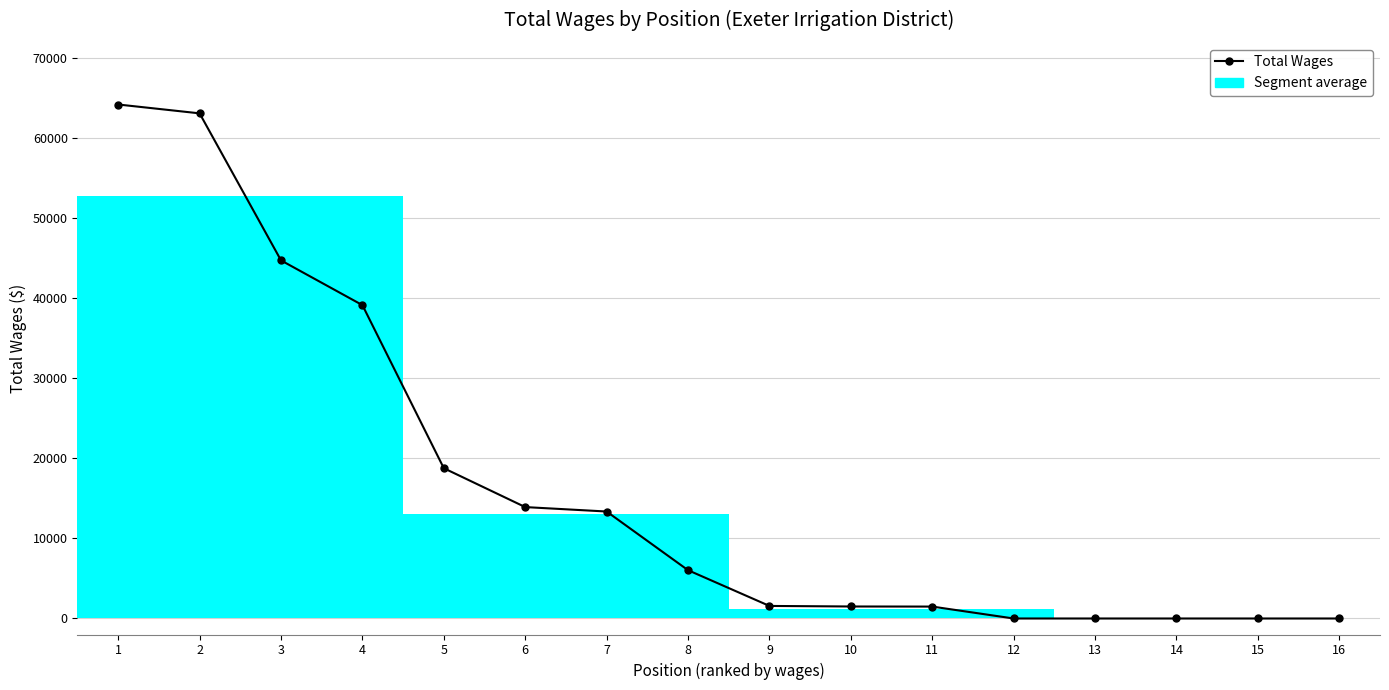

Count the number of data series in this chart.

1